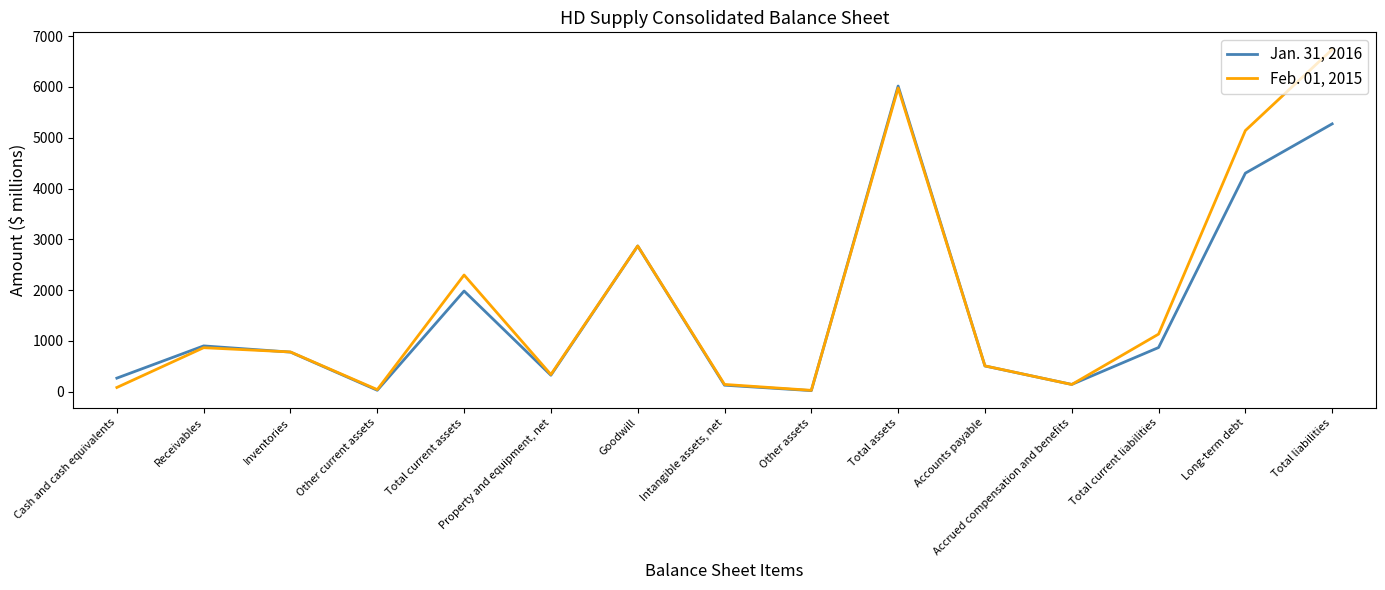

The value of Feb. 01, 2015 at Accounts payable is 780. True or false?

False